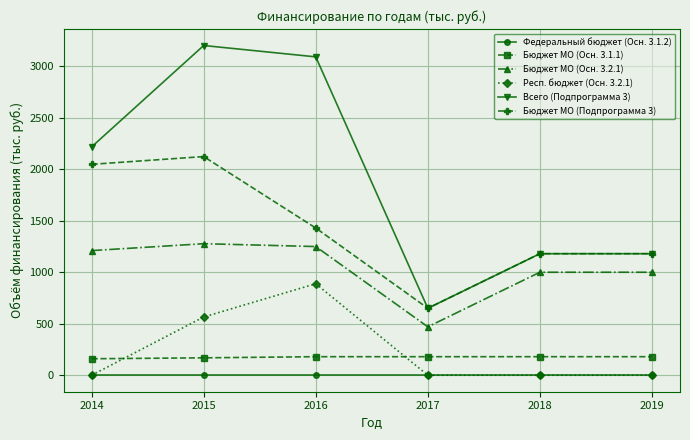

Which series changed the most between 2015 and 2018?

Всего (Подпрограмма 3)